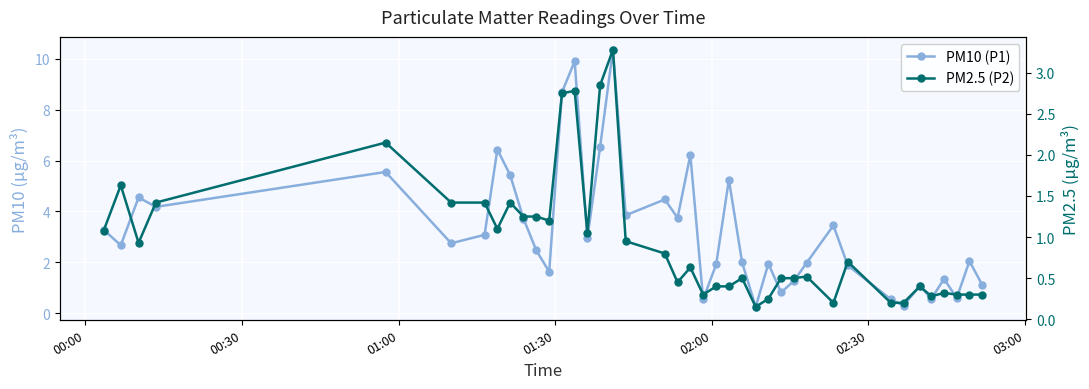

List the series in order of their overall mean, lowest first.

PM2.5 (P2), PM10 (P1)